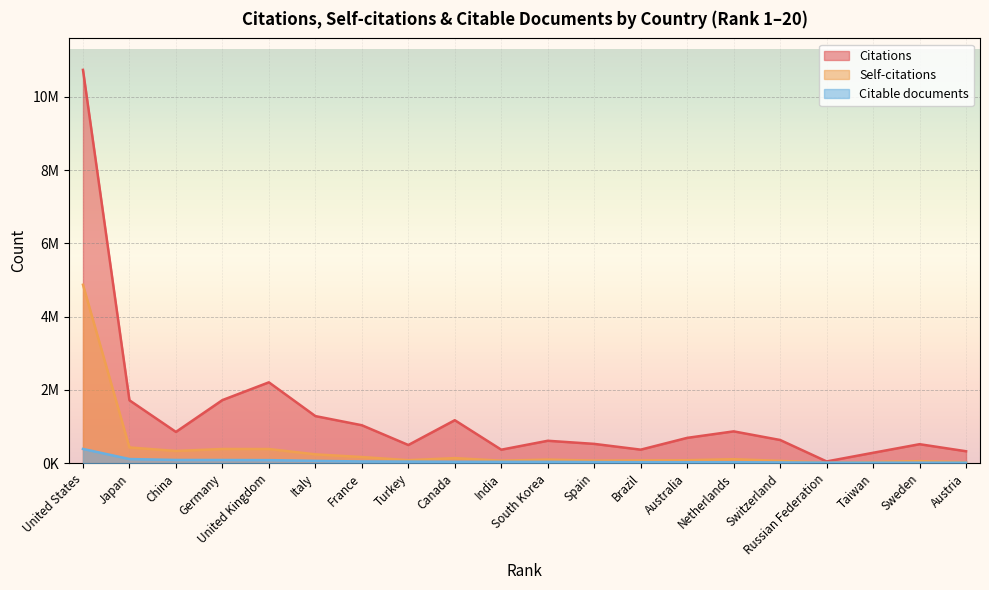

What is the lowest value of the Self-citations series?

14738